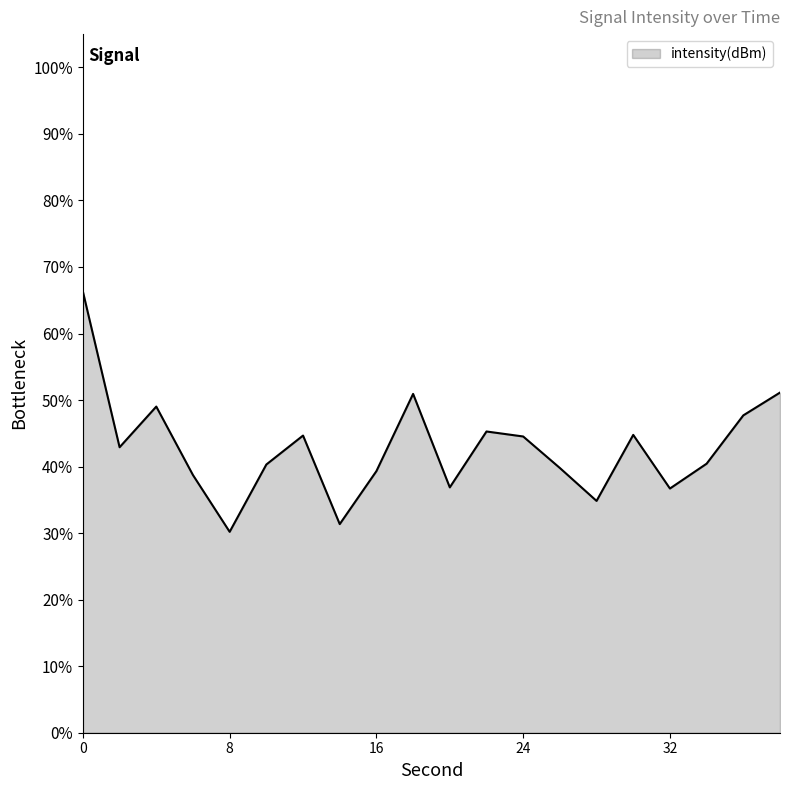

How many interior local peaks (higher than both neighbors) does the data have?

5